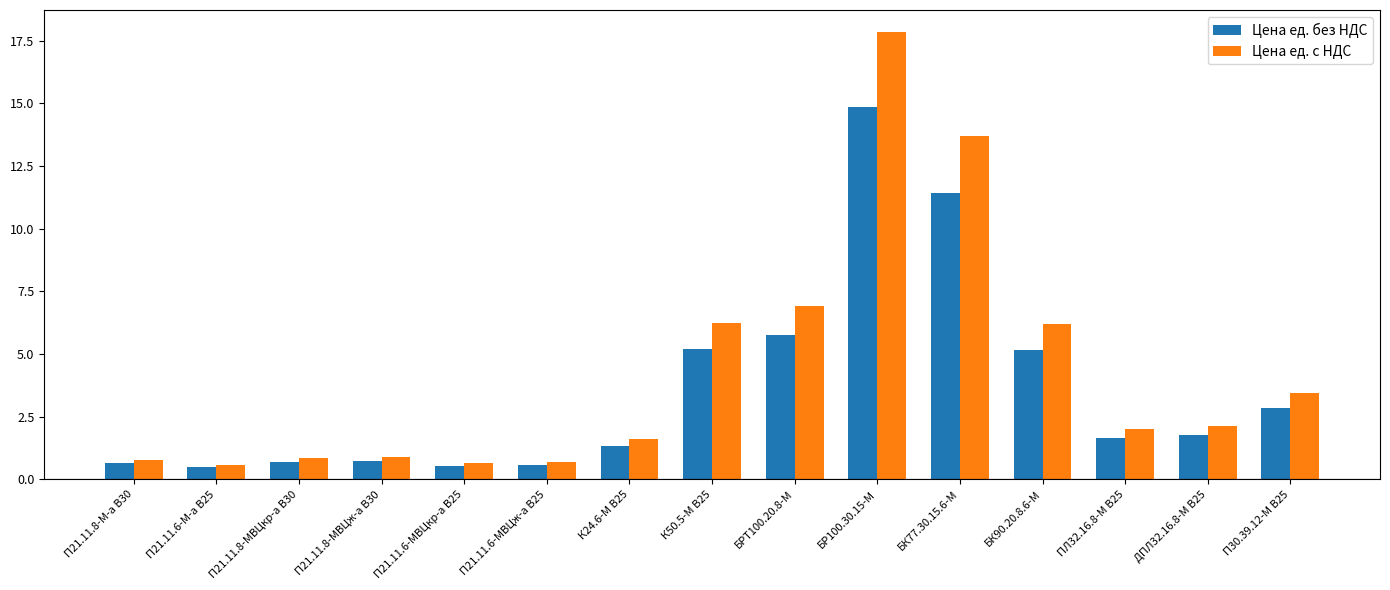

What is the maximum value for Цена ед. с НДС?

17.8